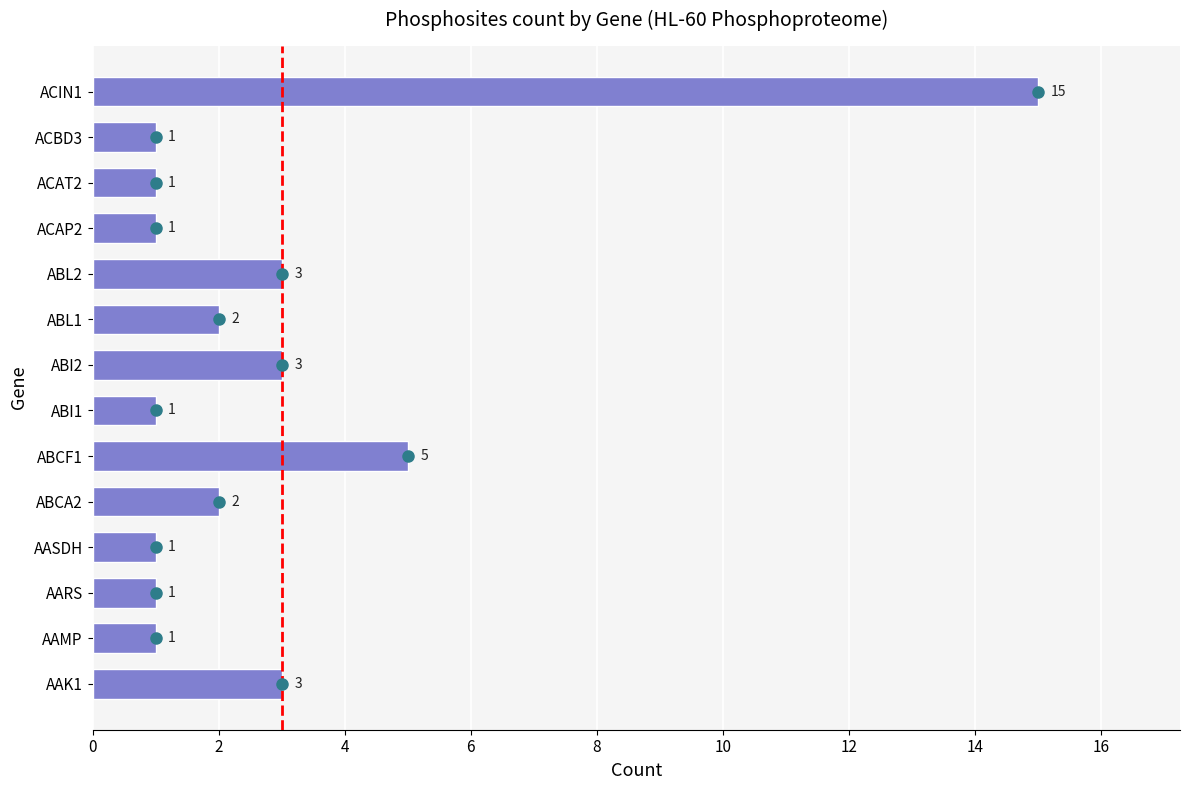

What is the difference between the maximum and minimum values?

14